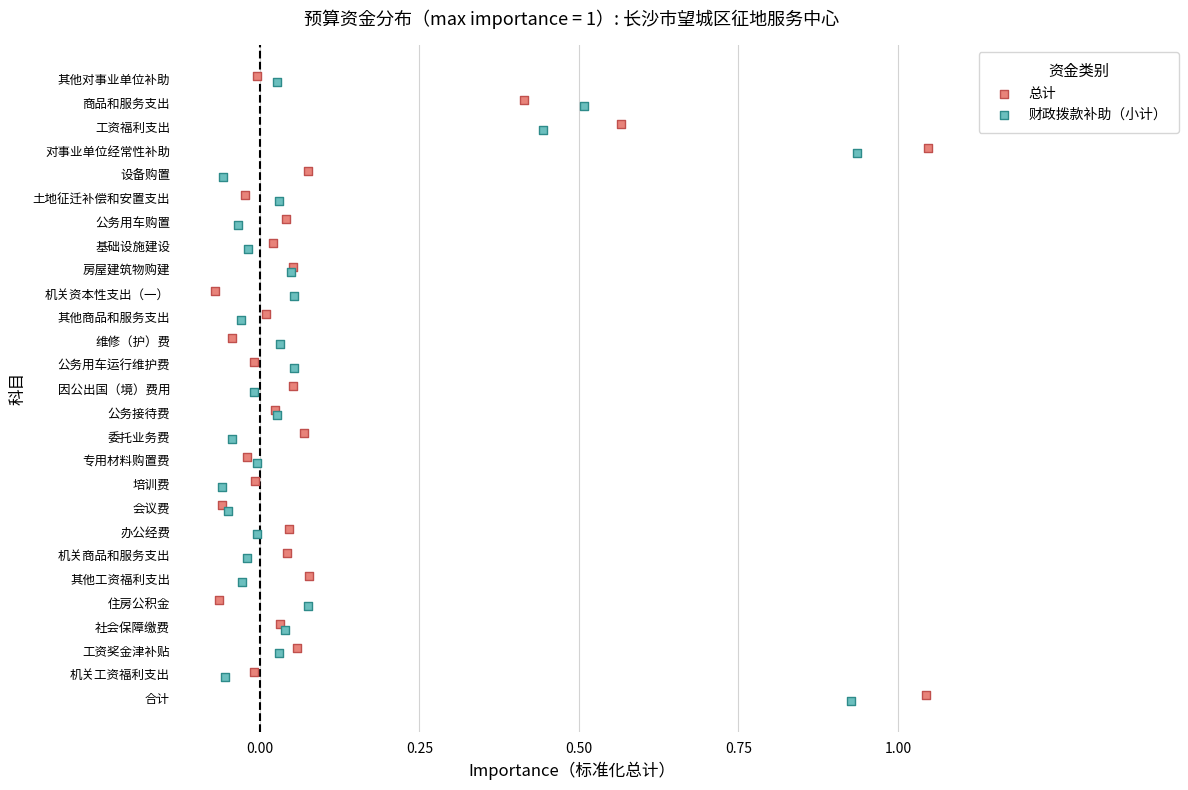

What are all the series names shown in the legend?

总计, 财政拨款补助（小计）